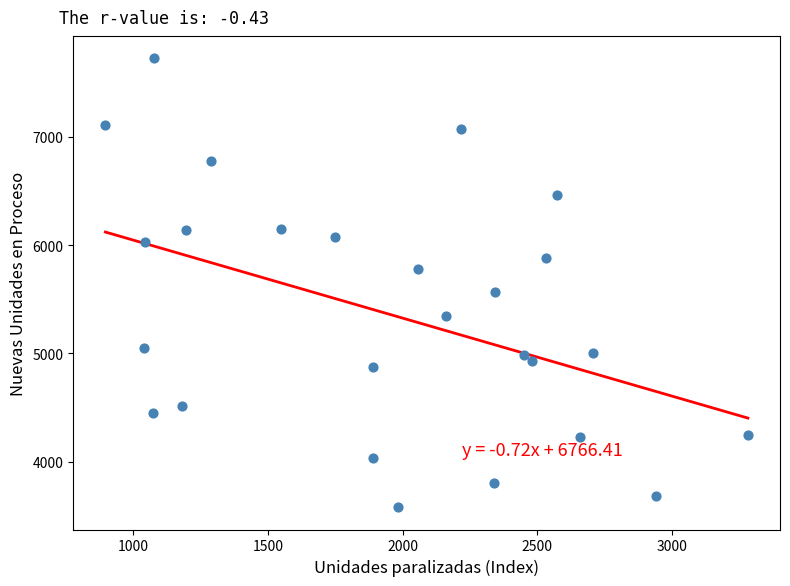

What Y value in the scatter plot is closest to 5652?

5567